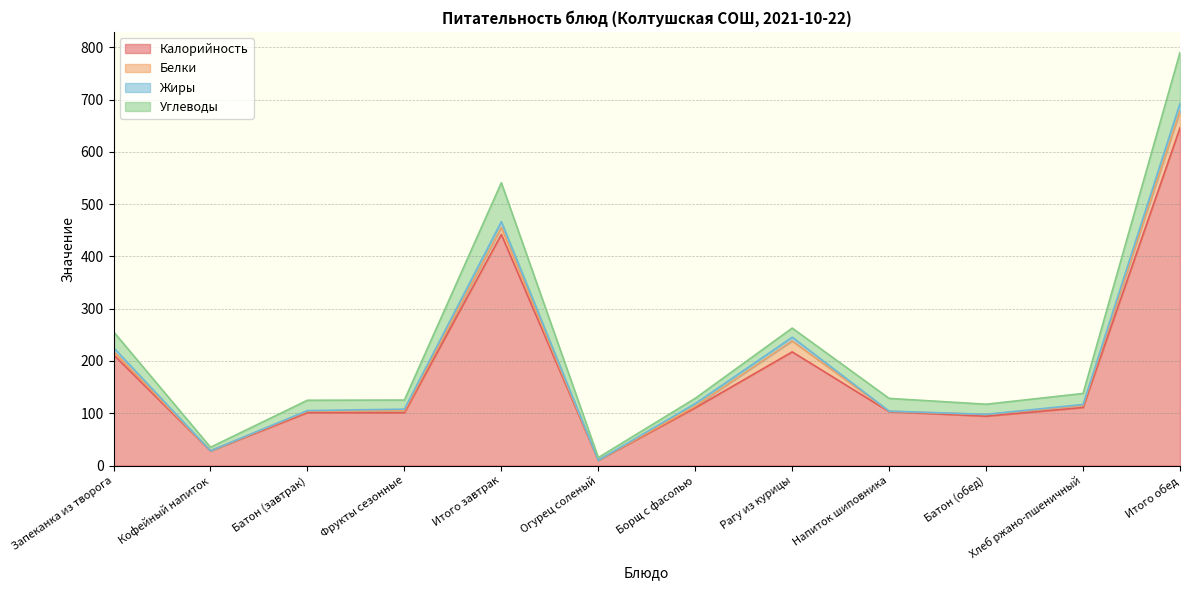

True or false: Калорийность and Жиры intersect in this chart.

False